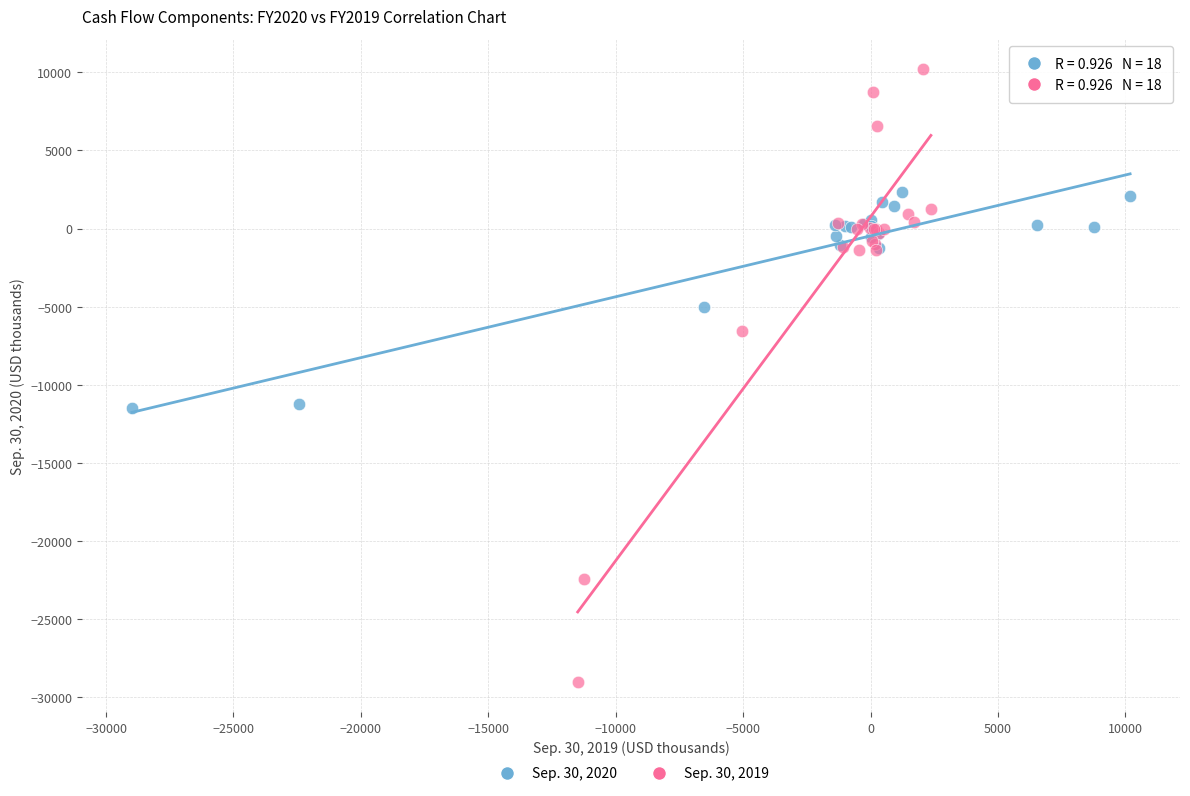

Which series contains the highest Y value?

Sep. 30, 2019